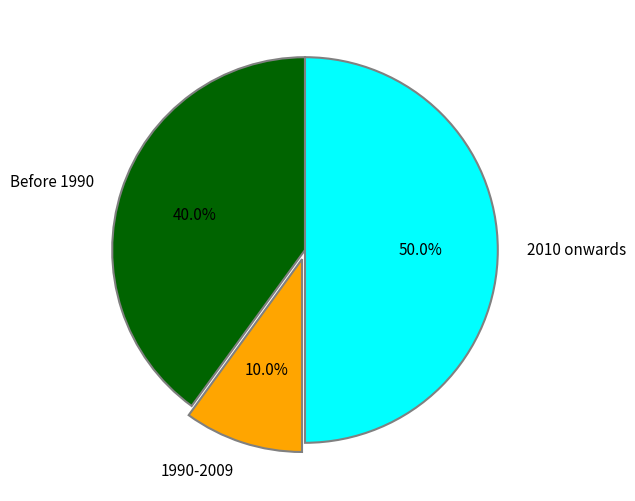

Which category has the biggest portion of the pie?

2010 onwards